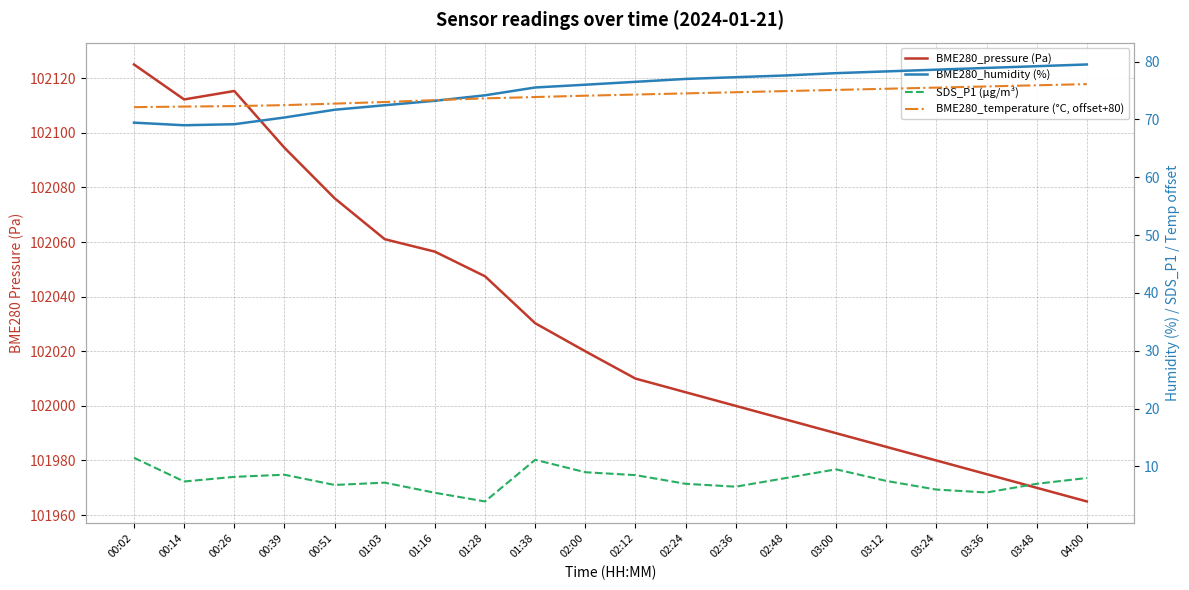

What is the sum of all BME280_pressure (Pa) values?

2040613.6